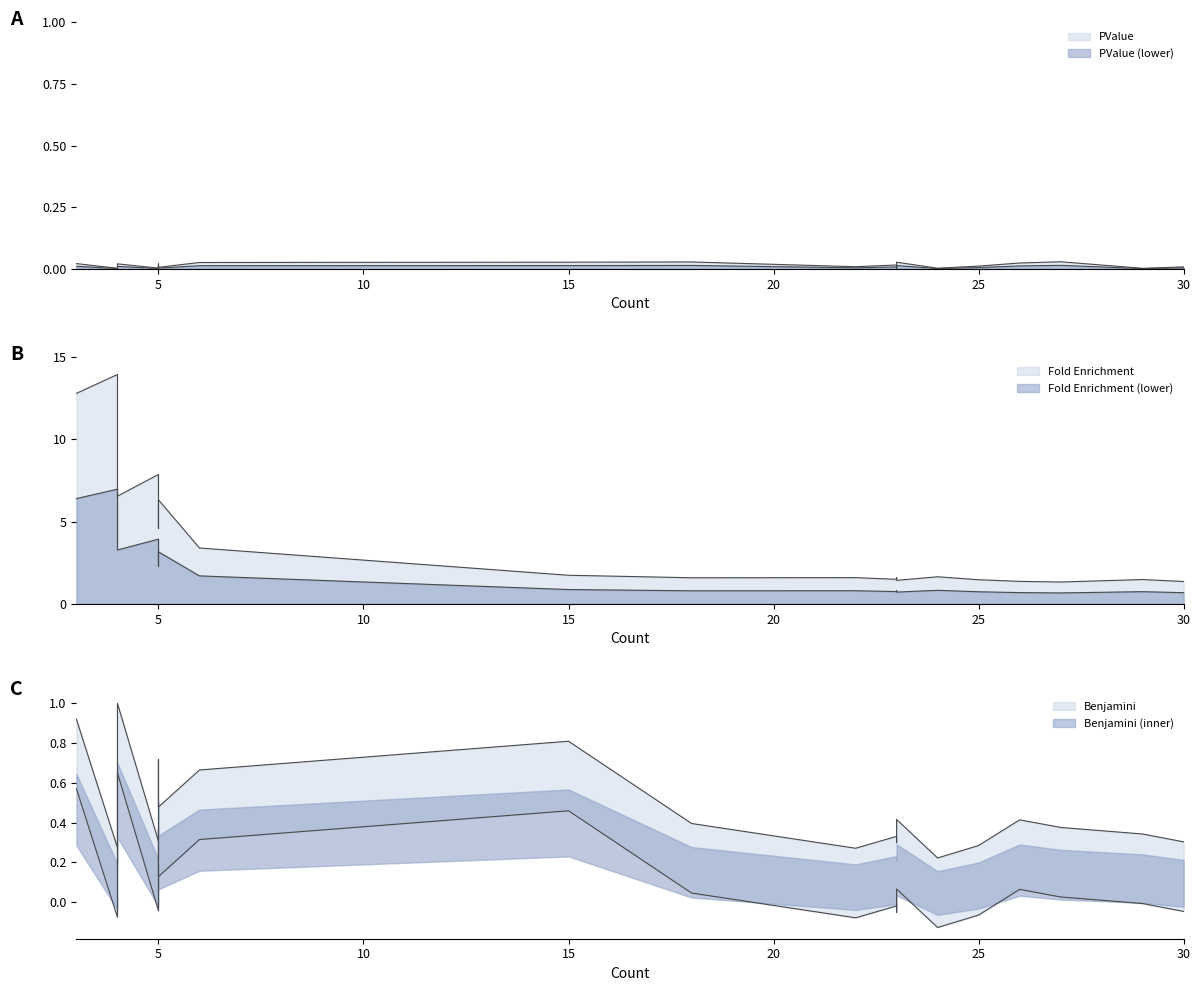

Does the chart have visible grid lines?

No